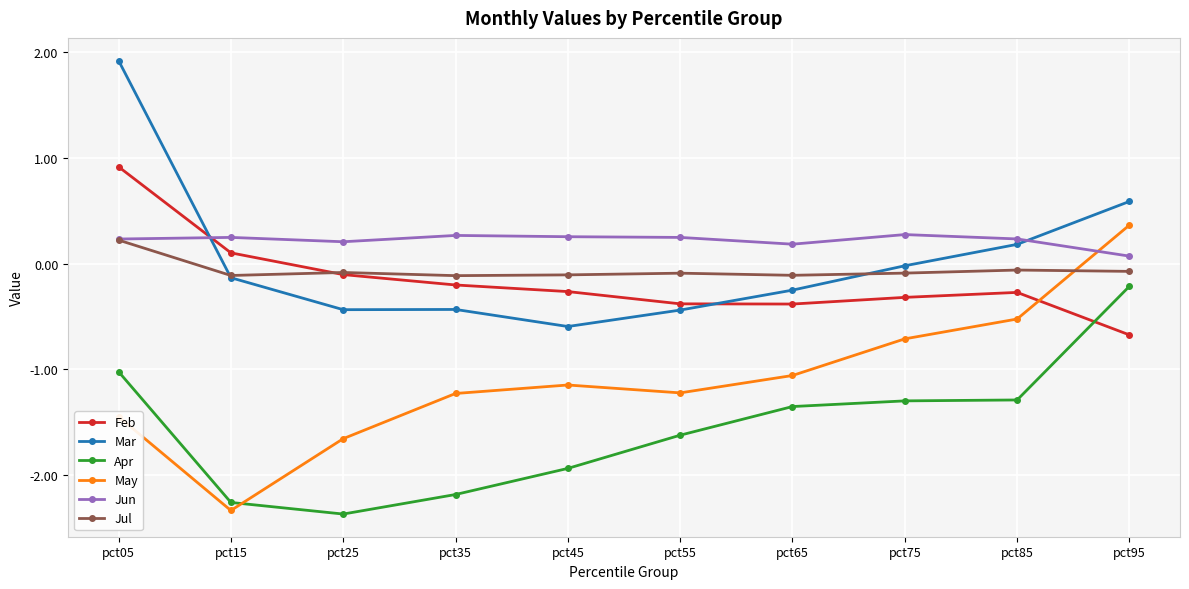

What is the spread (max minus min) of values at pct85?

1.5